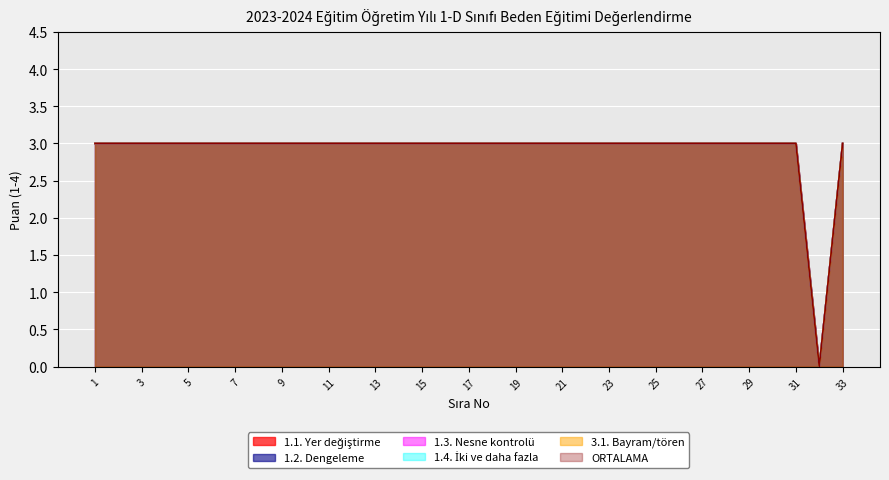

True or false: 1.2. Dengeleme and 1.1. Yer değiştirme cross at least once.

False